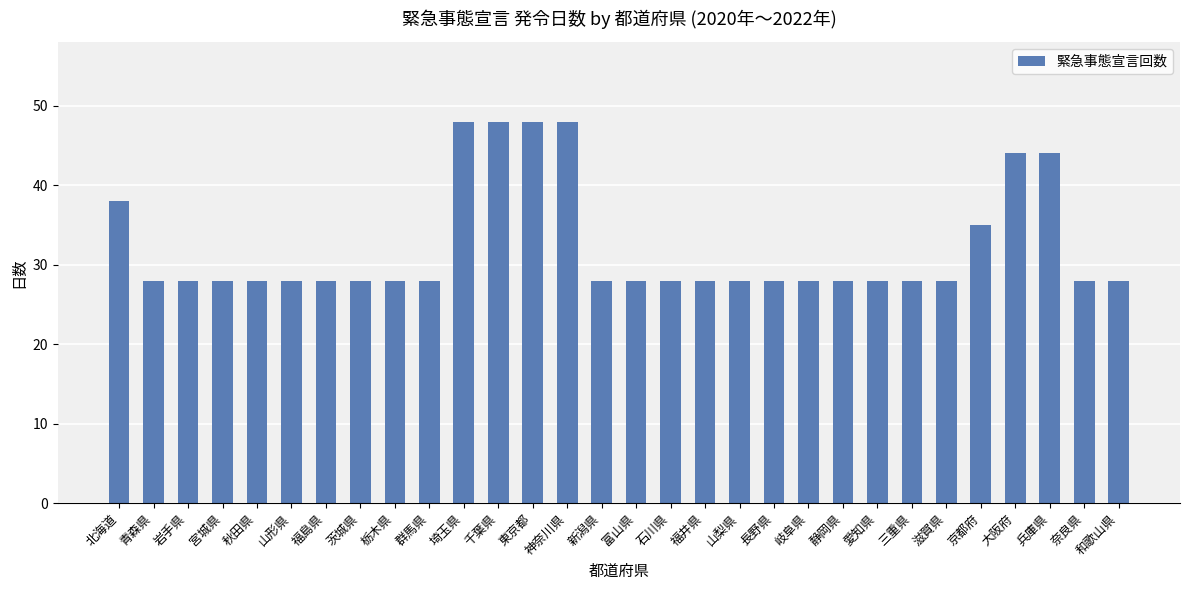

True or false: the data shows 7 at 山形県.

False